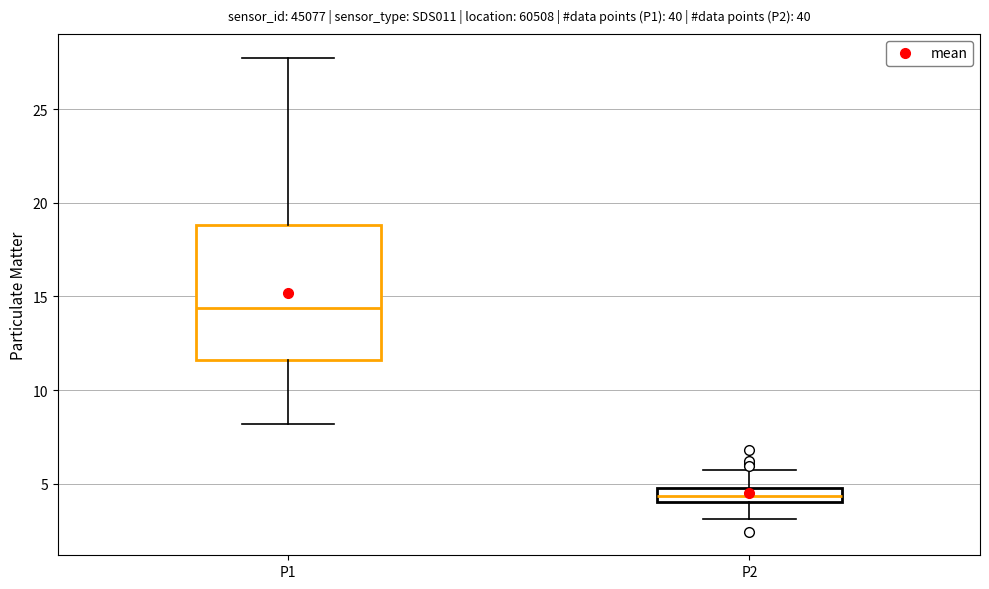

Which box is the tallest, from its lower edge to its upper edge?

P1